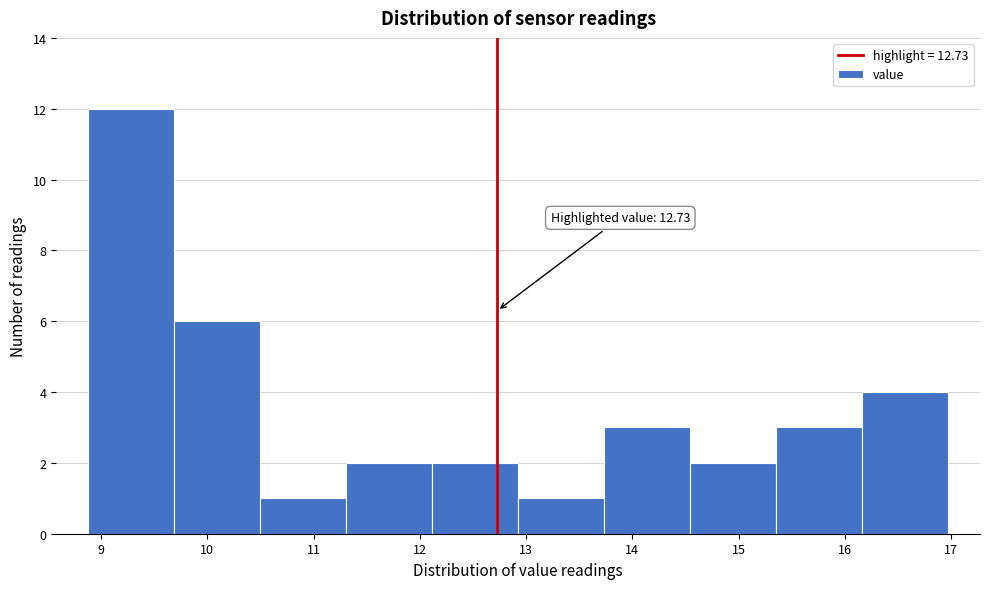

Which range on the x-axis has the tallest bar?

8.9 to 9.7